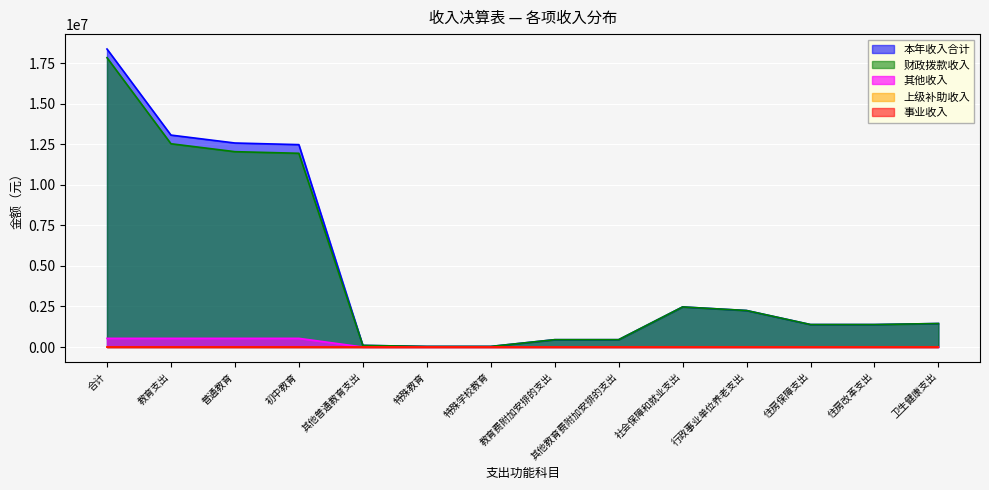

How many data points does each series have?

14